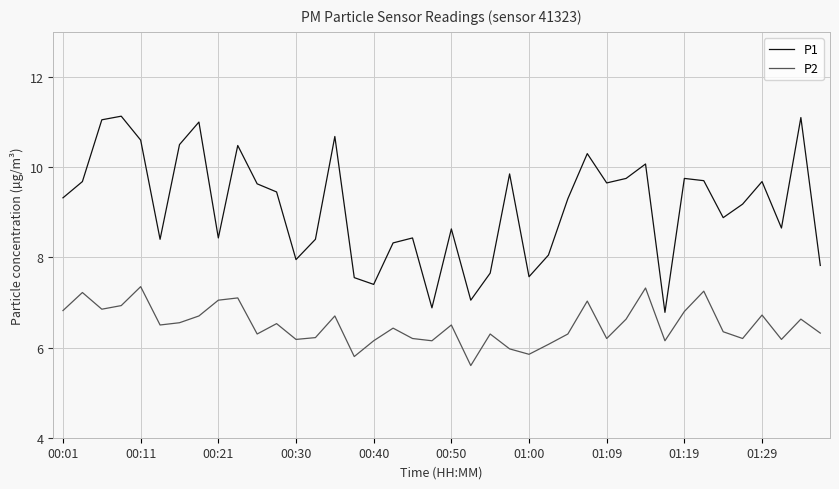

Which series has the largest range (max minus min)?

P1